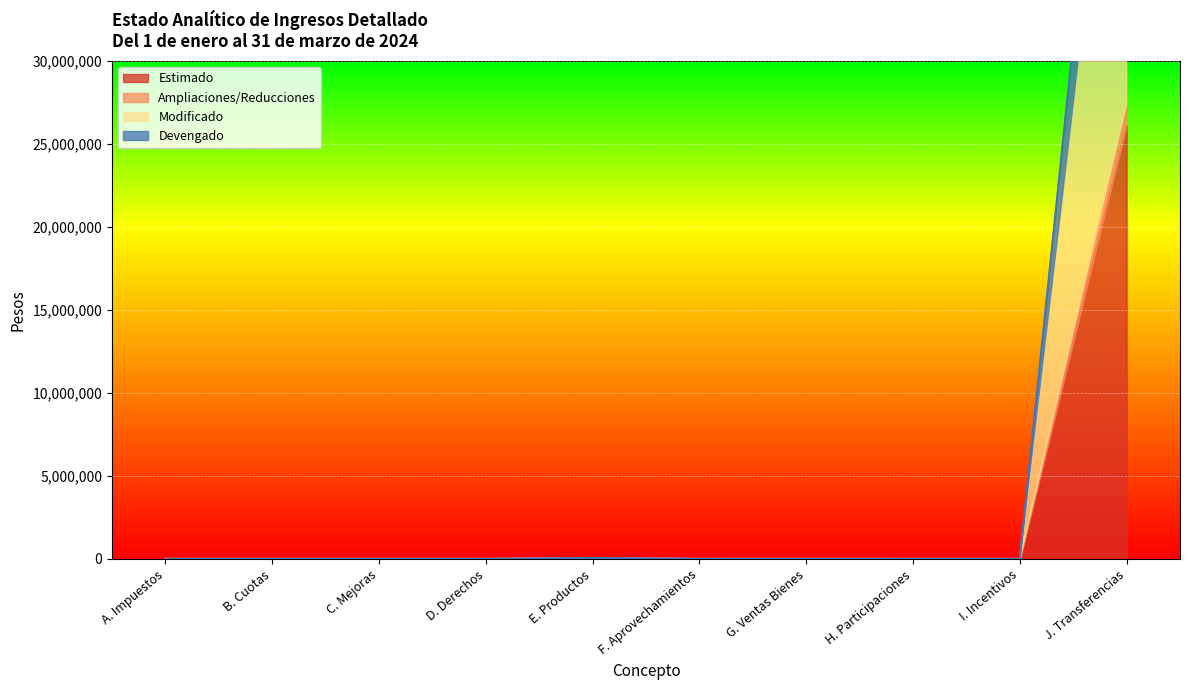

At which category is the sum across all series the highest?

J. Transferencias